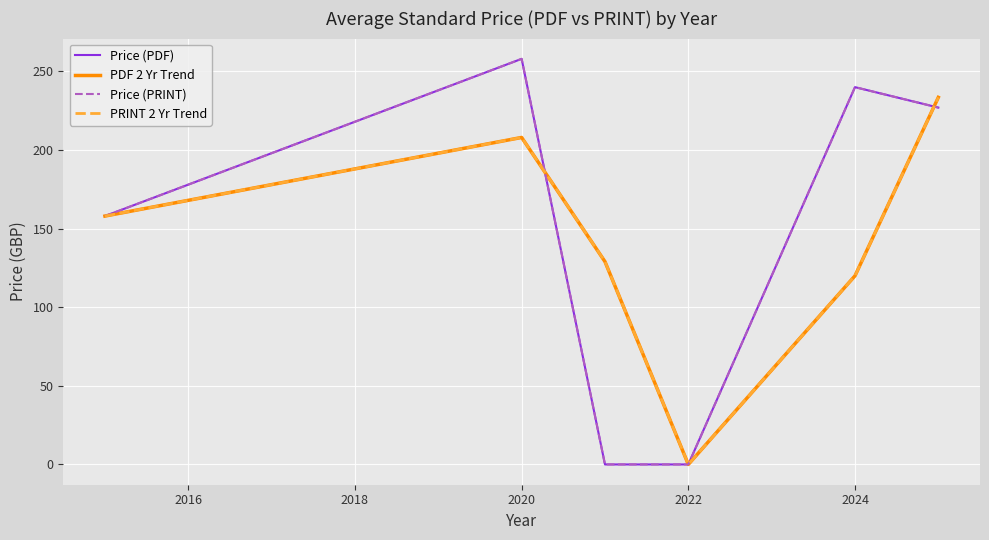

Does the chart display data point markers on the line(s)?

No